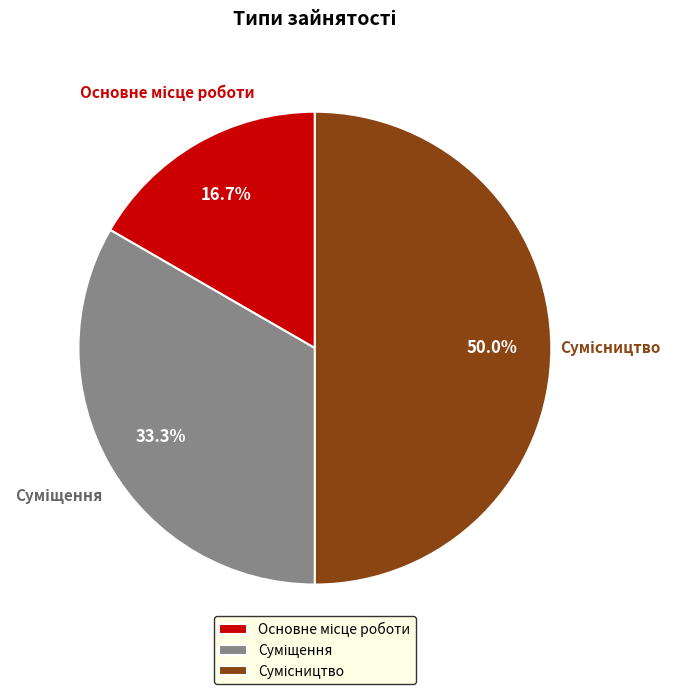

What is the smallest slice in the pie chart?

Основне місце роботи